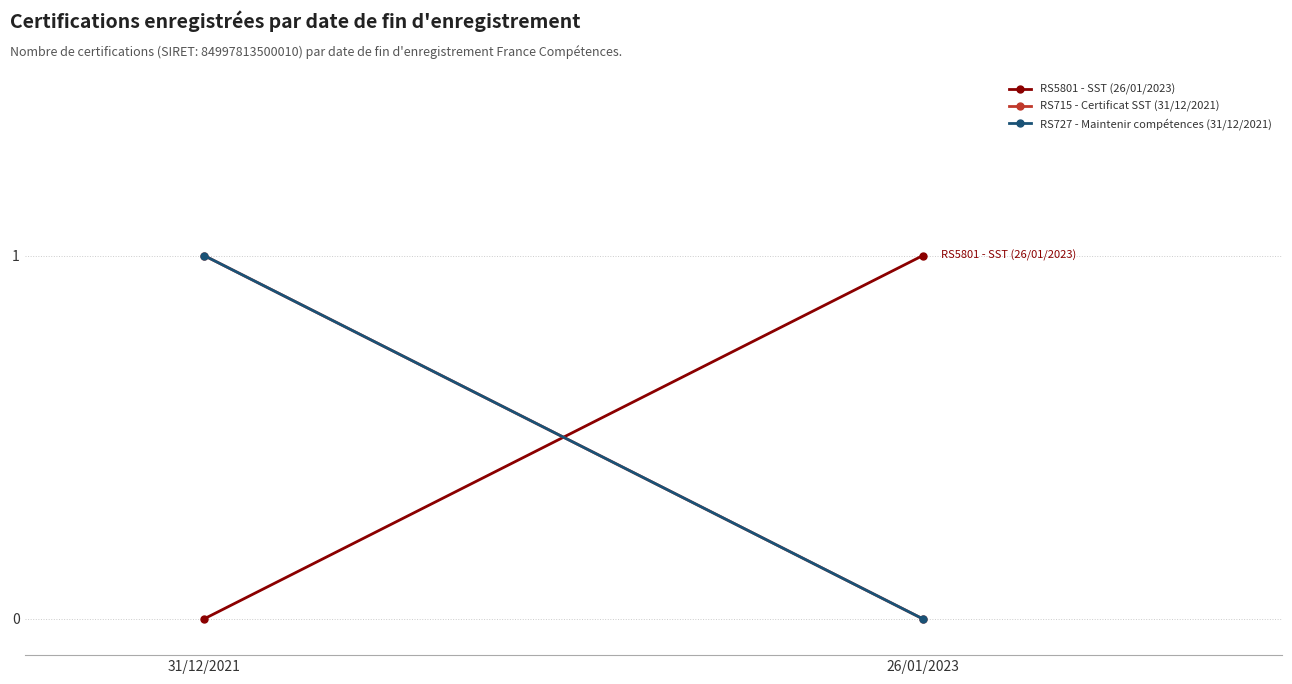

Which series has the largest range (max minus min)?

RS5801 - SST (26/01/2023)